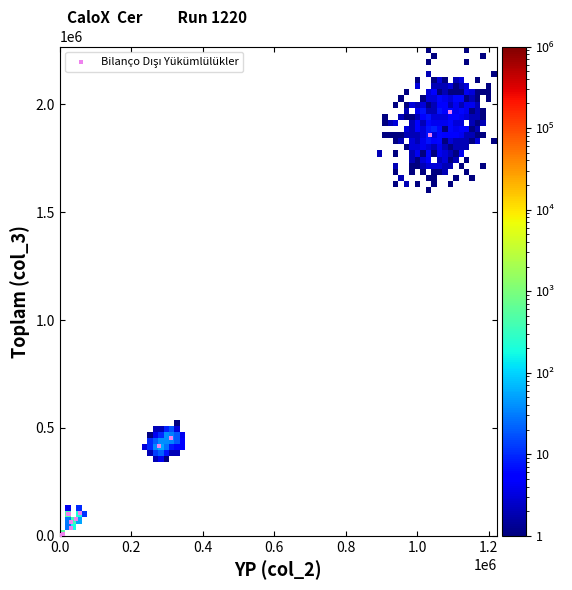

What Y value in the scatter plot is closest to 981652?

454190.5